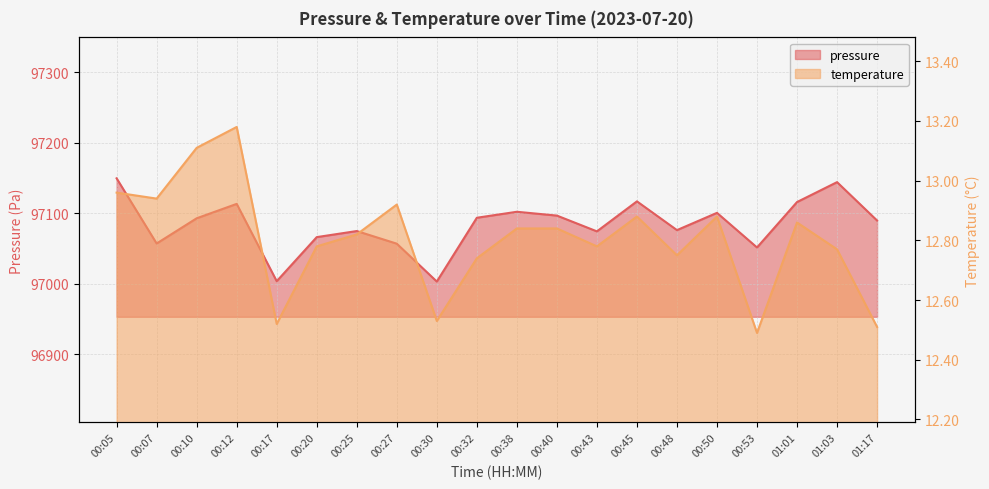

What is the difference between the maximum and minimum values in the pressure series?

146.5